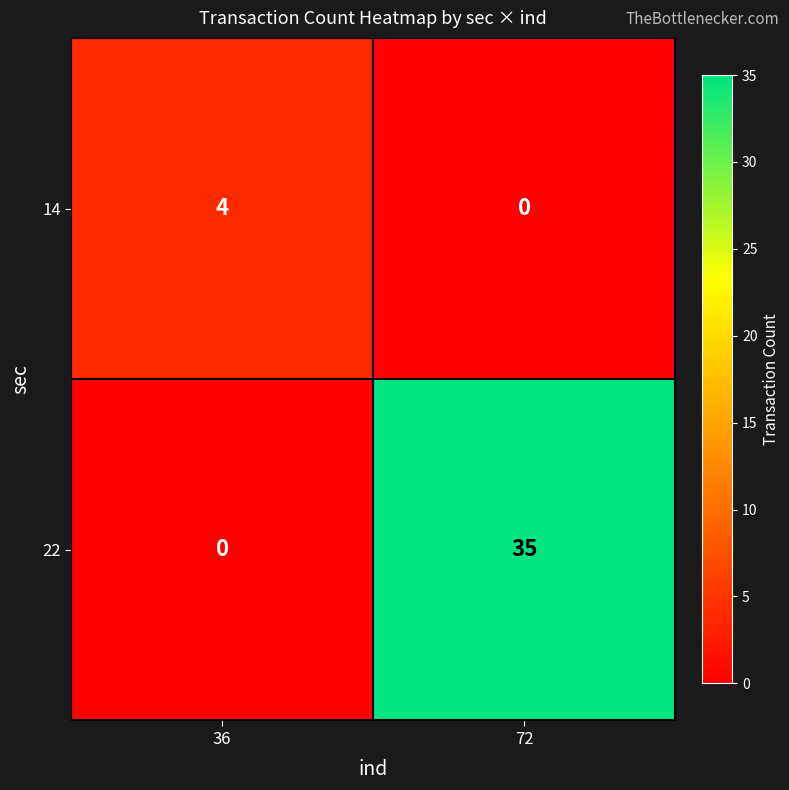

Between 36 and 72, which series saw the biggest shift?

22